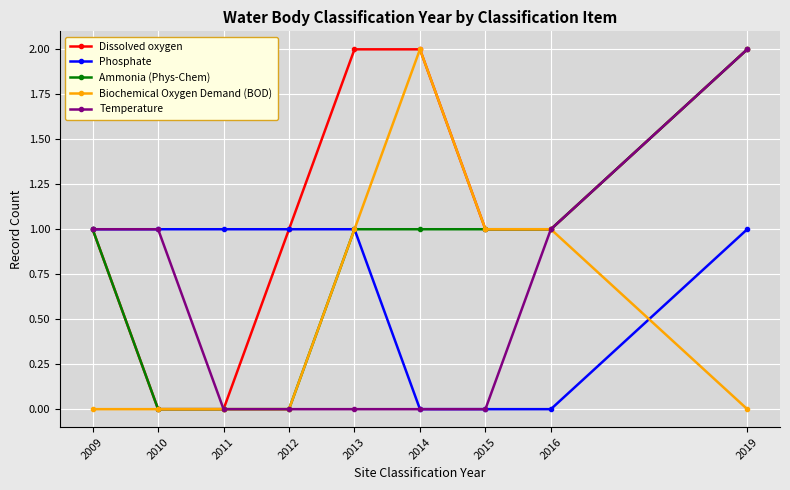

Which category has the highest value in the Biochemical Oxygen Demand (BOD) series?

2014